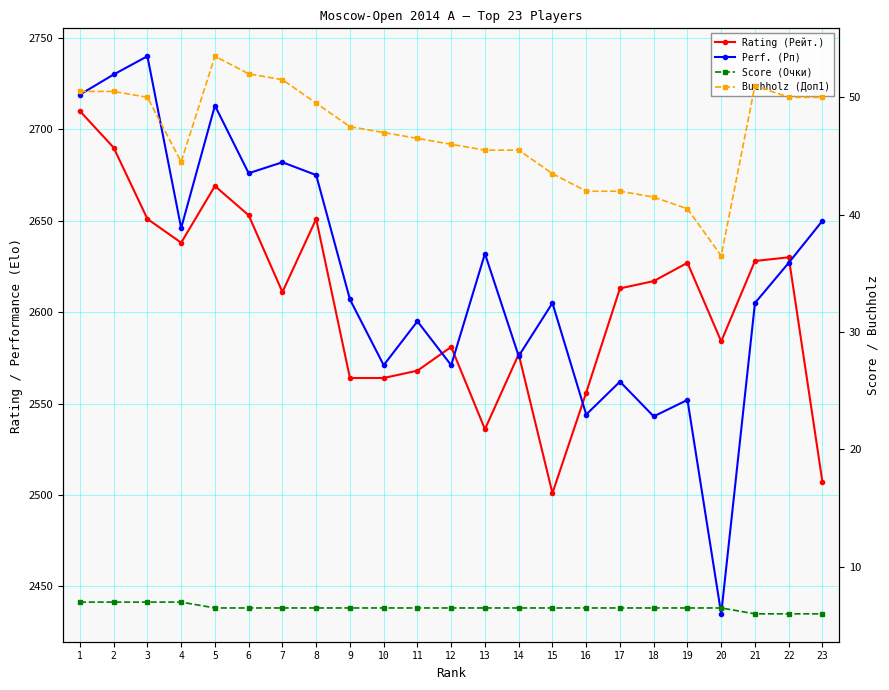

How many values in the Buchholz (Доп1) series are below 47?

11